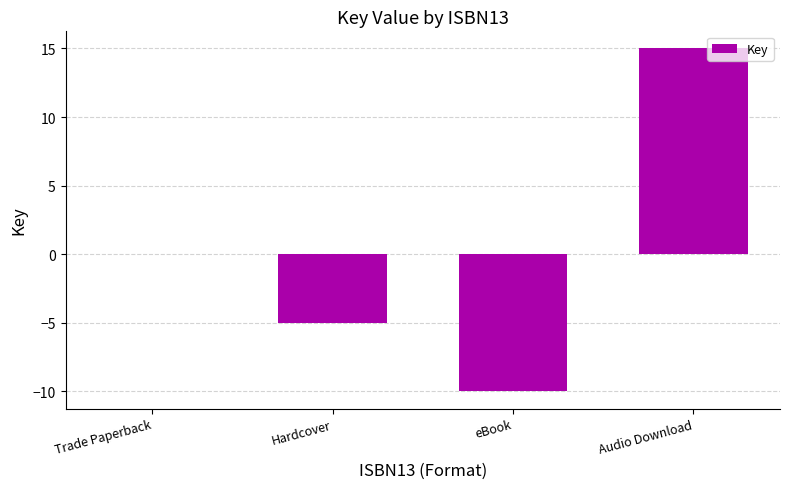

What is the greatest value displayed?

15